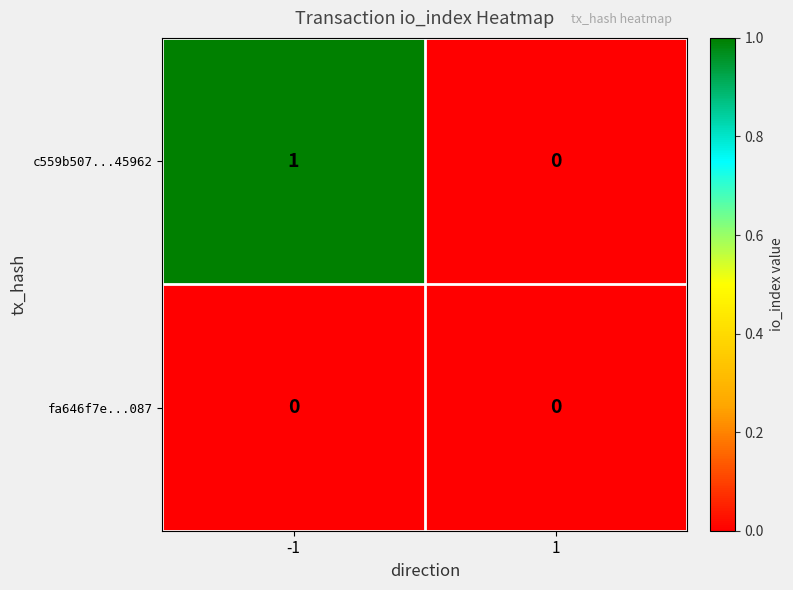

Is it true that c559b507...45962 equals 1 at -1?

True